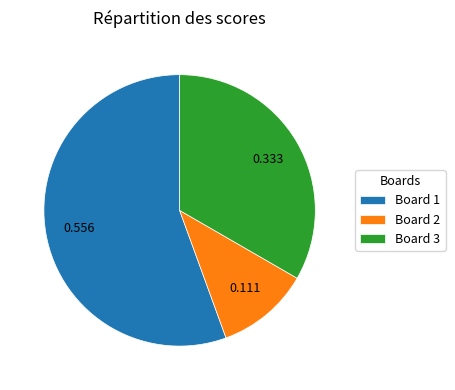

What is the smallest slice in the pie chart?

Board 2